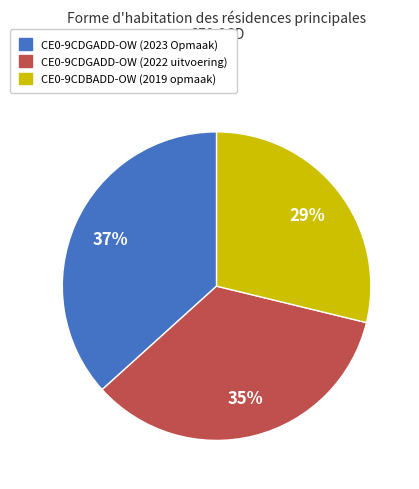

How many slices are in this pie chart?

3